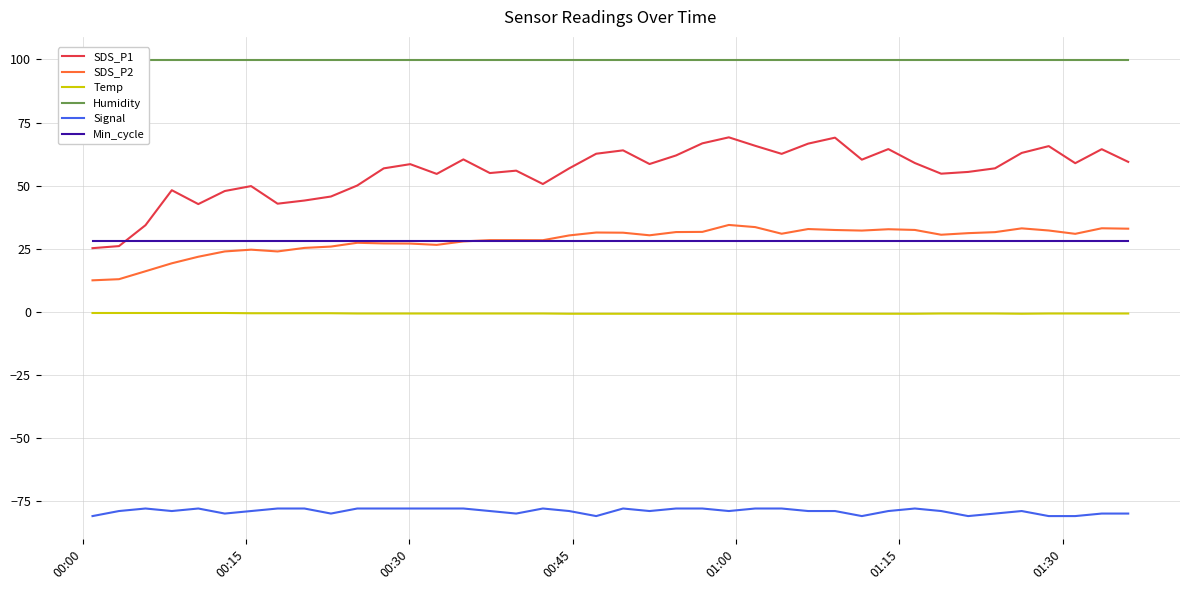

True or false: Signal and SDS_P1 intersect in this chart.

False